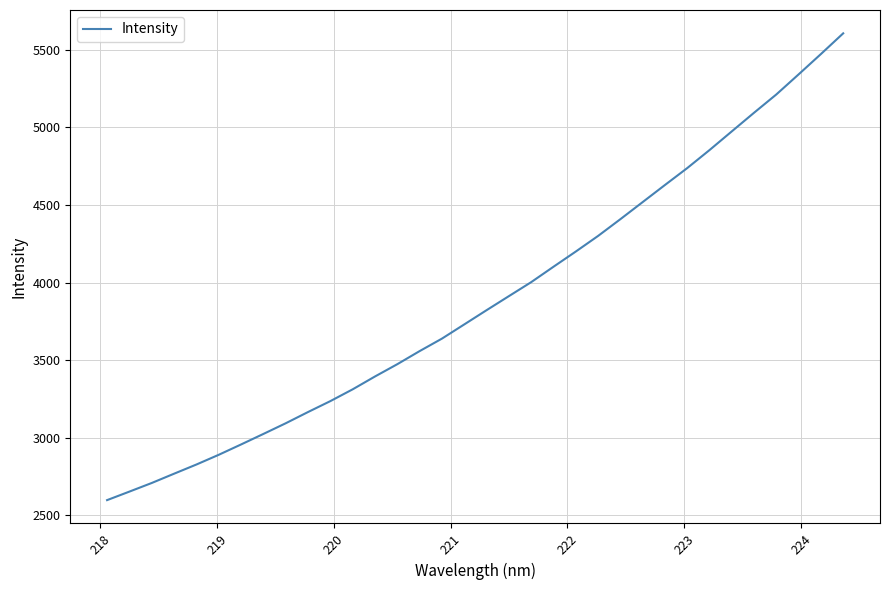

What is the smallest value displayed?

2598.0